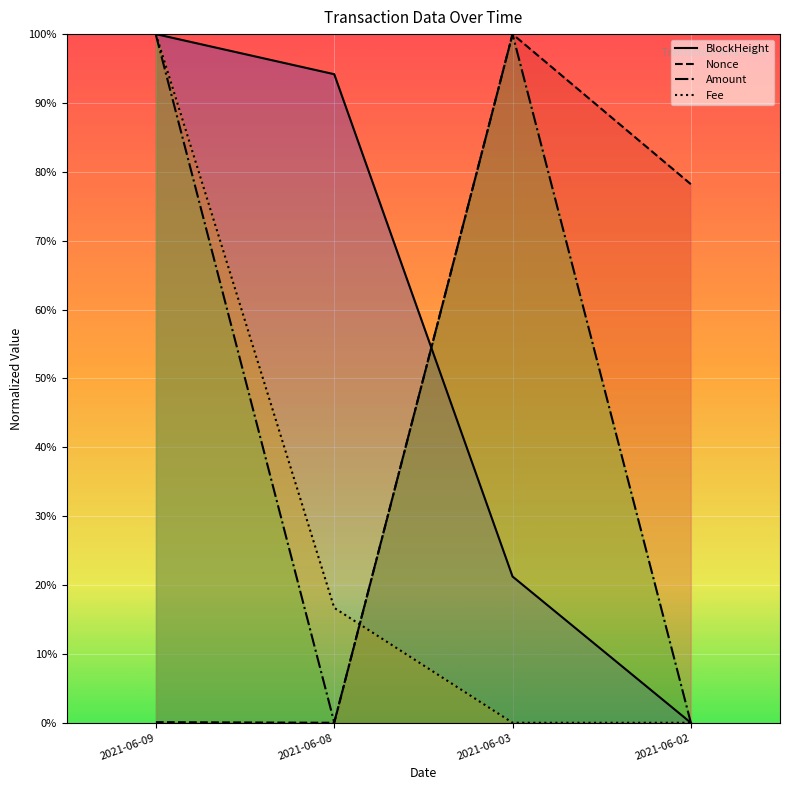

What is the value of the Nonce point at the 3rd from the left?

1.0